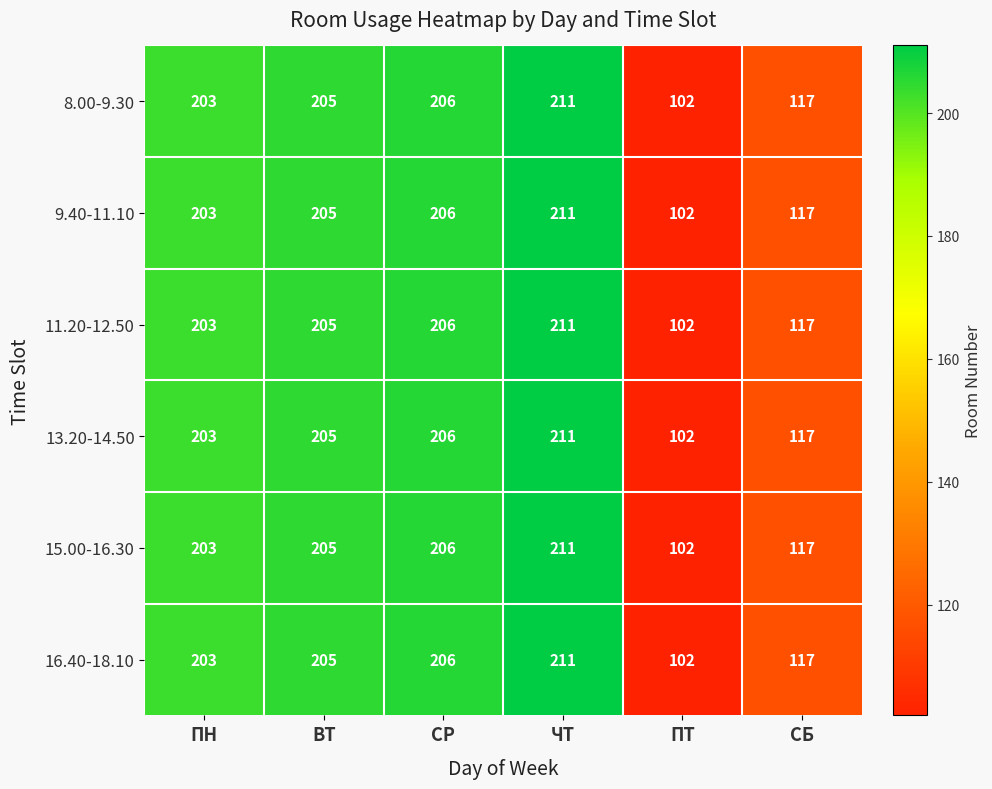

What is the difference between the maximum and minimum values in the 15.00-16.30 series?

109